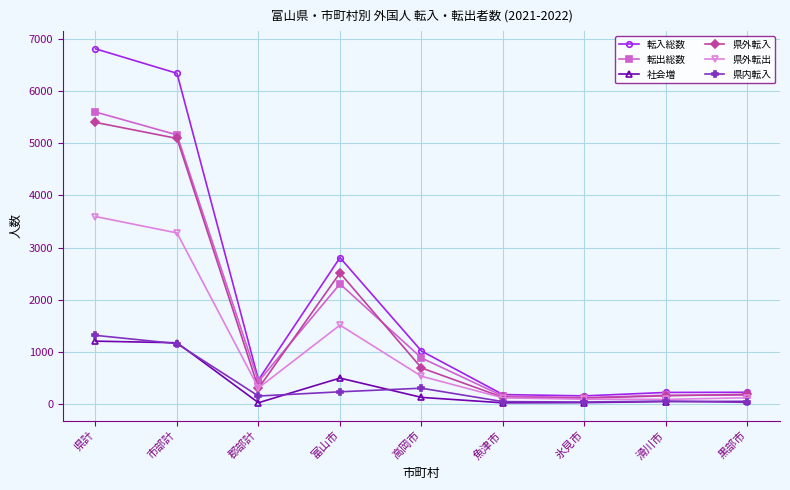

True or false: 県外転入 and 転出総数 cross at least once.

True